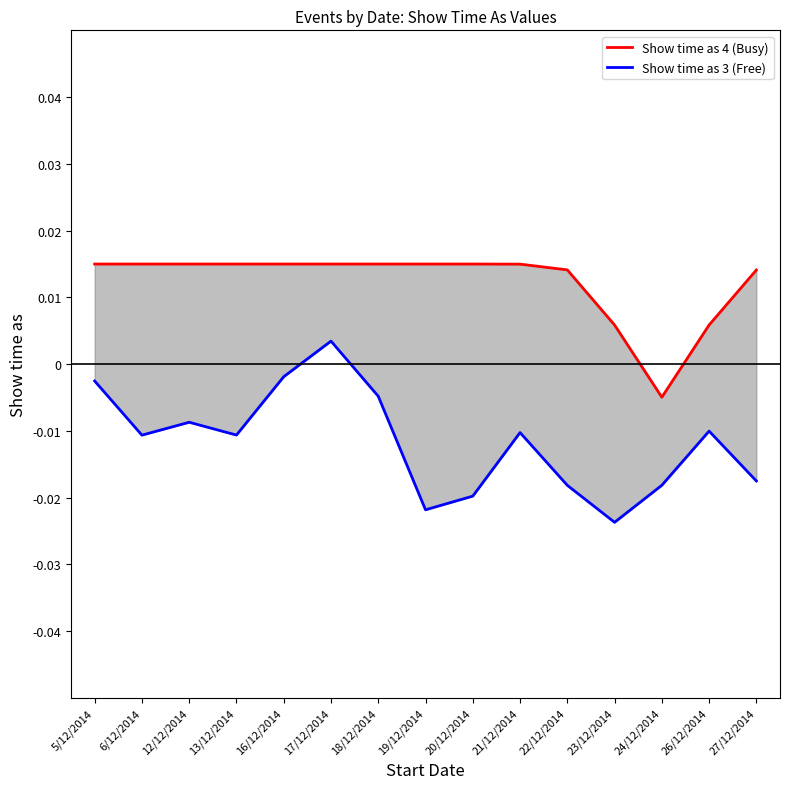

How many values in Show time as 4 (Busy) are below zero?

1